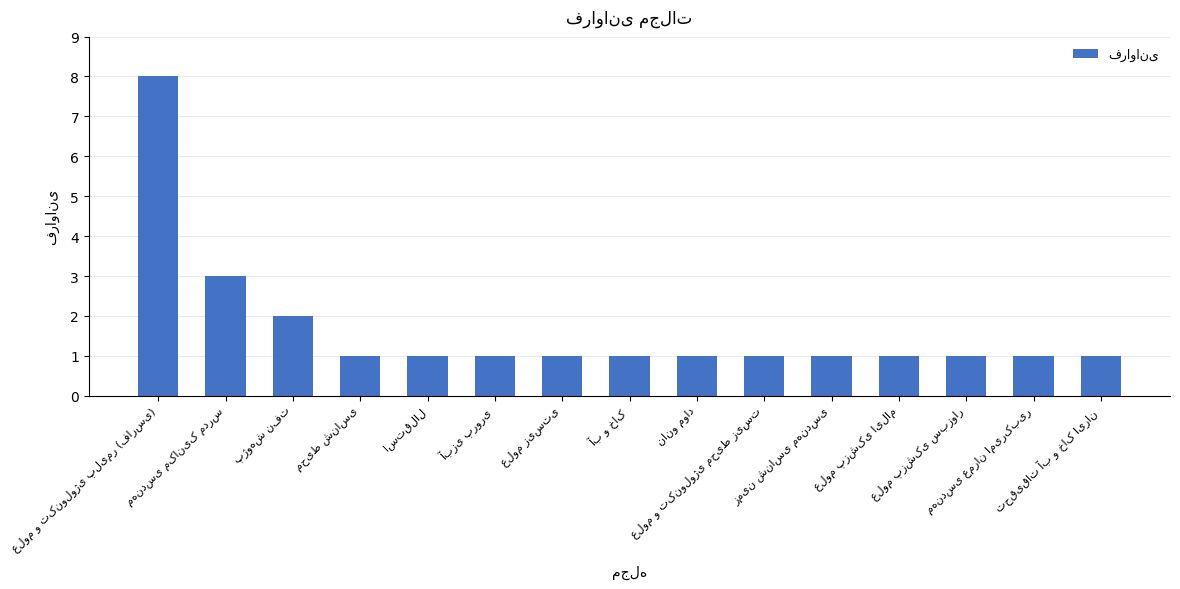

What is the maximum value shown in the chart?

8